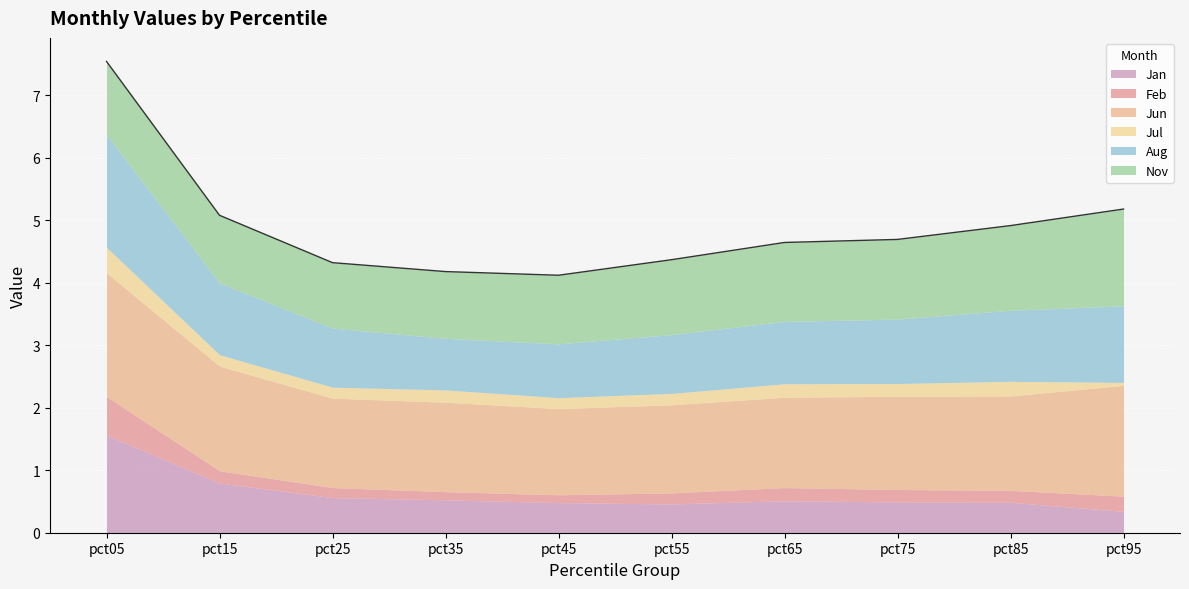

True or false: Nov and Jun intersect in this chart.

False